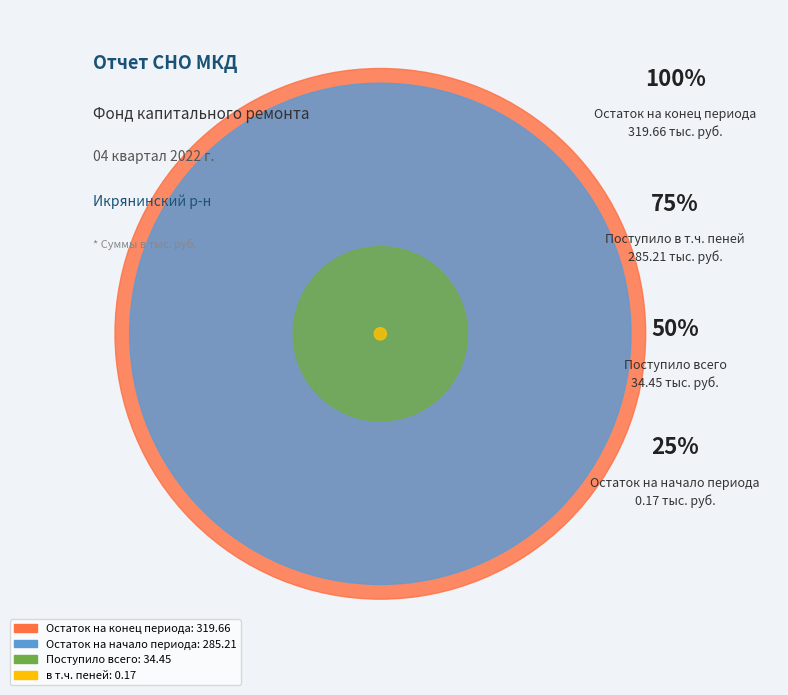

Count the number of slices in the pie.

4